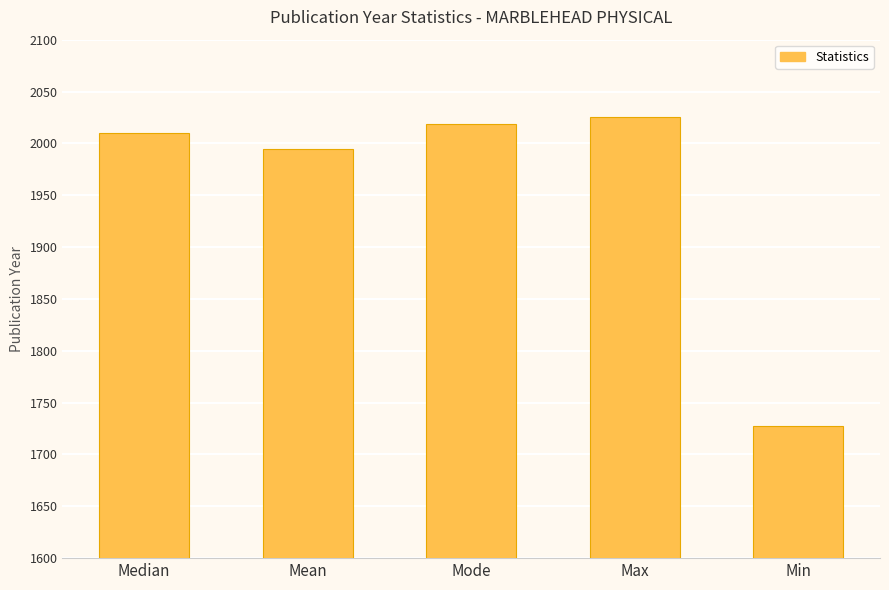

What is the label of the 5th bar from the left?

Min